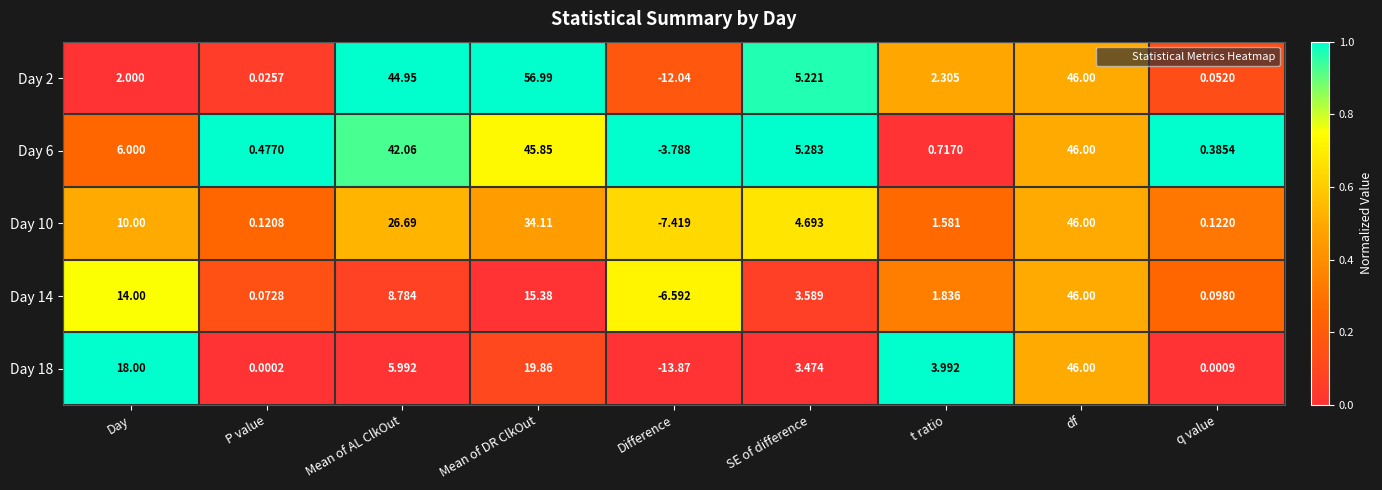

Which label corresponds to the smallest value in the chart?

Difference